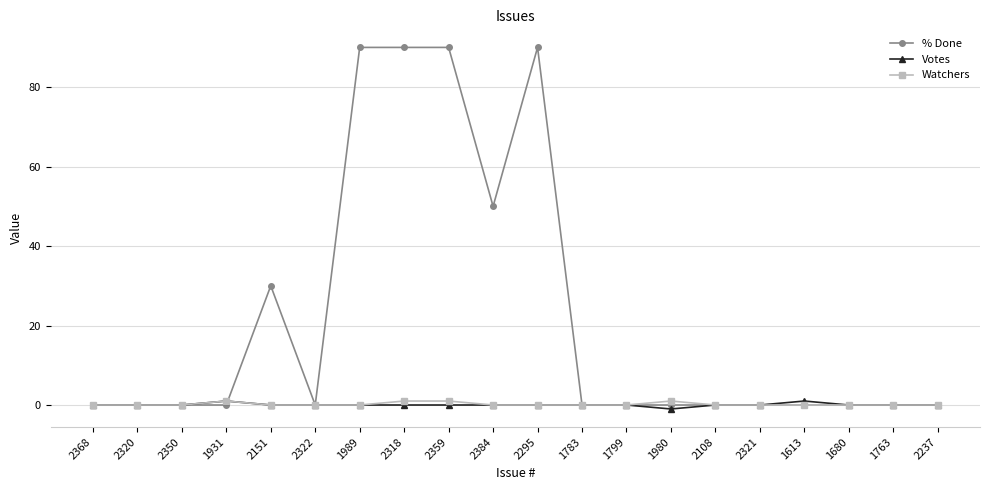

What is the label of the 10th point from the left?

2384